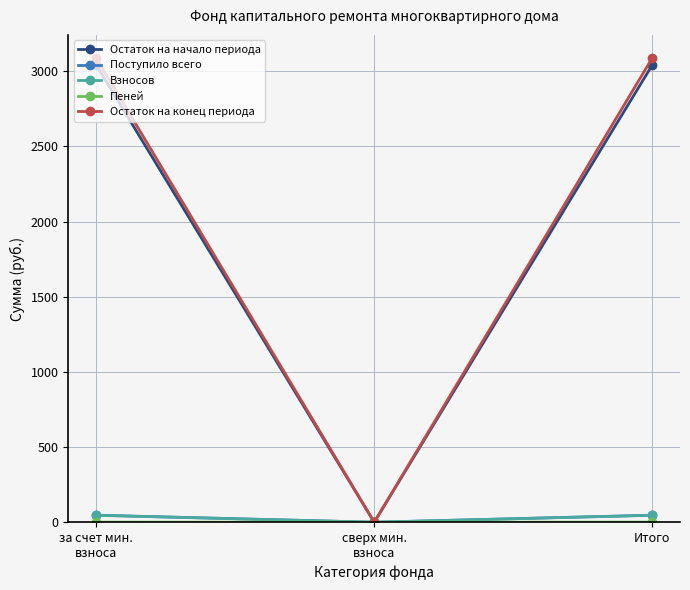

What is the maximum value shown in the chart?

3087.6